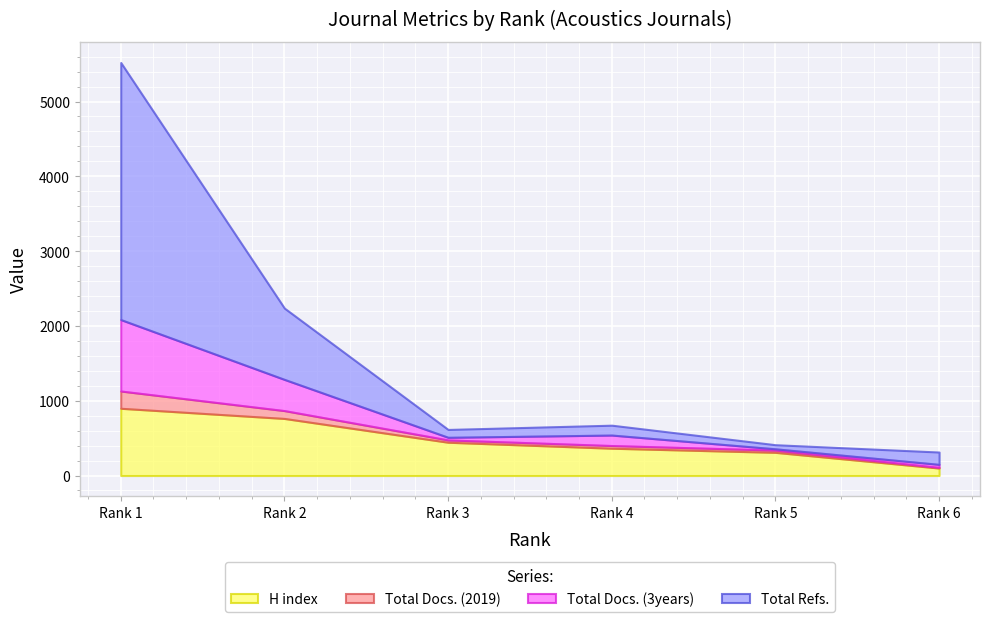

At how many categories does at least one series exceed 475?

2